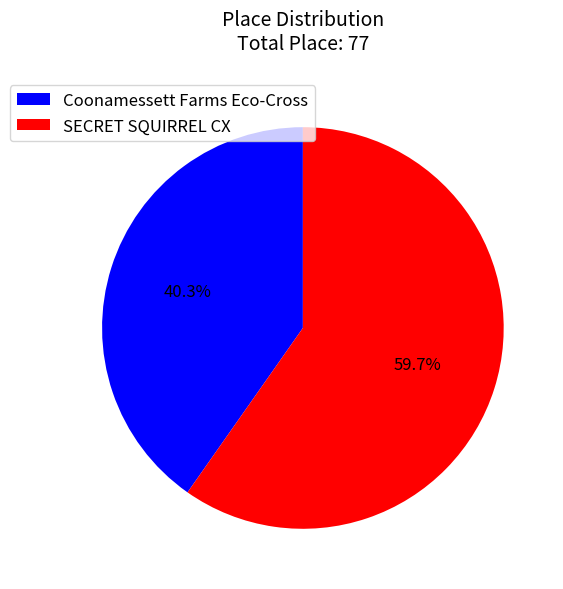

Which category accounts for the majority?

SECRET SQUIRREL CX